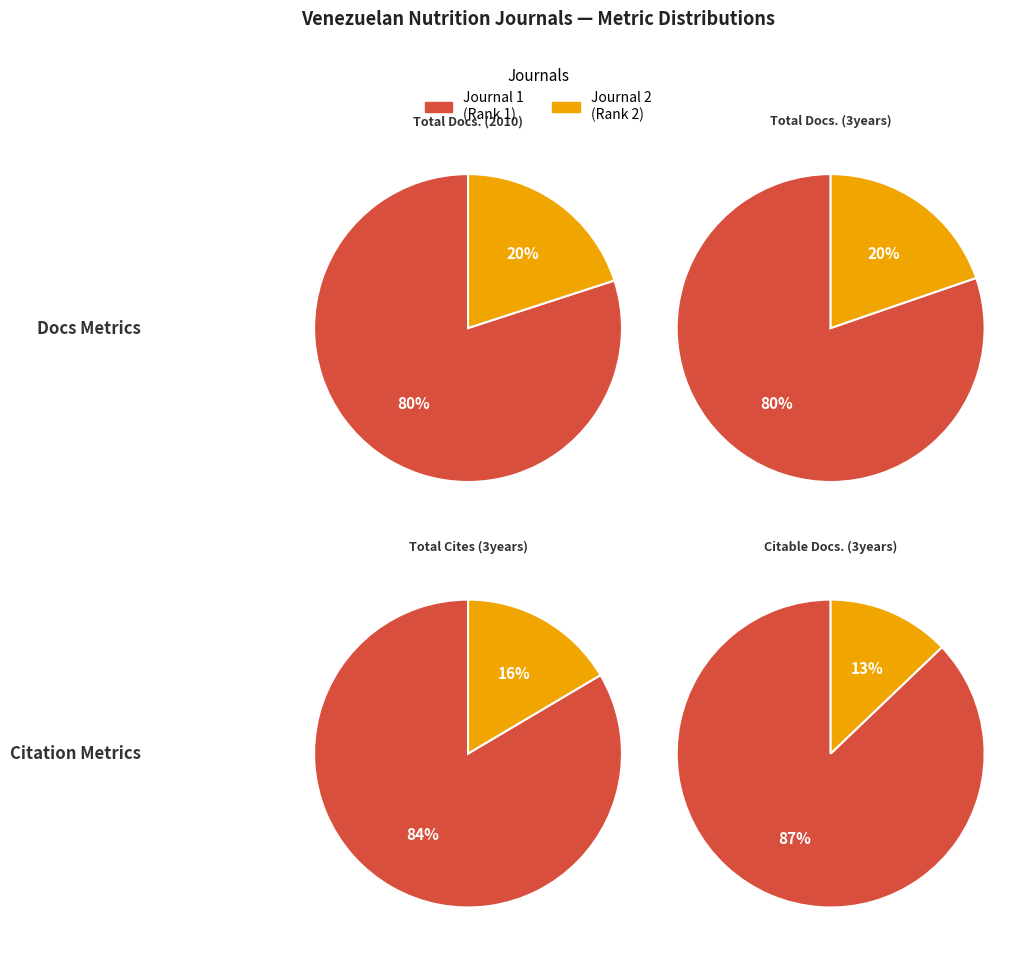

What portion of the pie excludes Anales Venezolanos de Nutricion?

80.0%